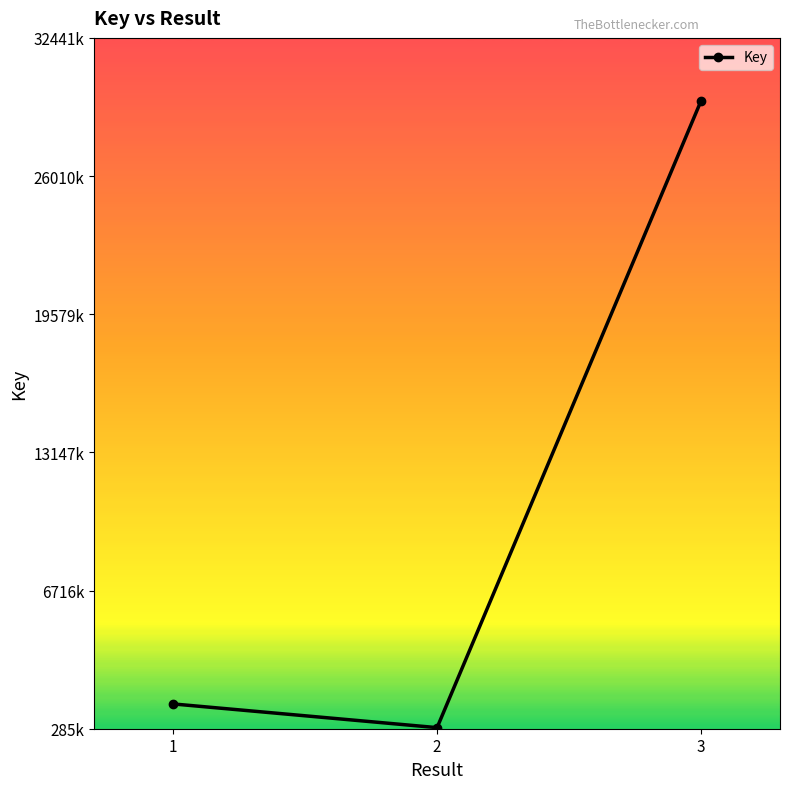

Does the chart have visible grid lines?

No